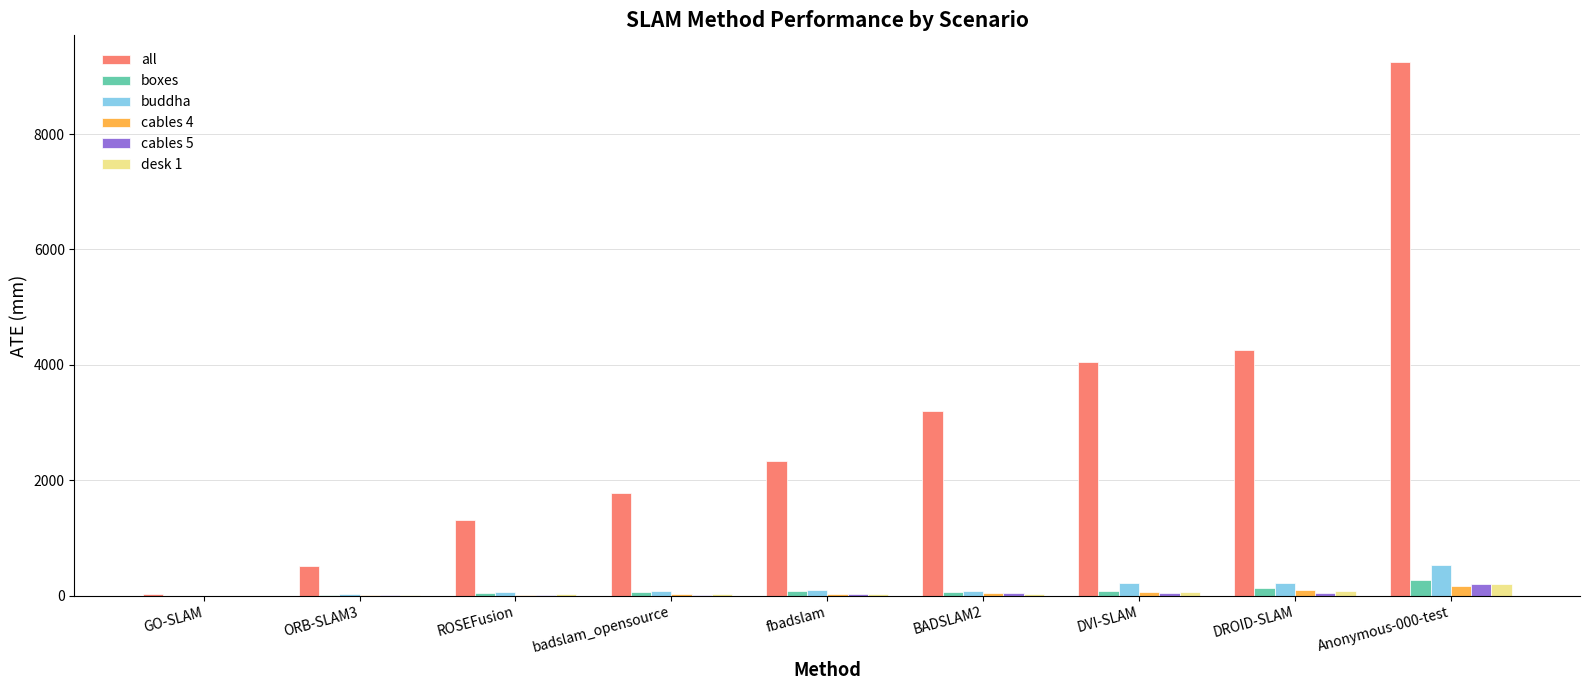

Which series has the largest total across all categories?

all